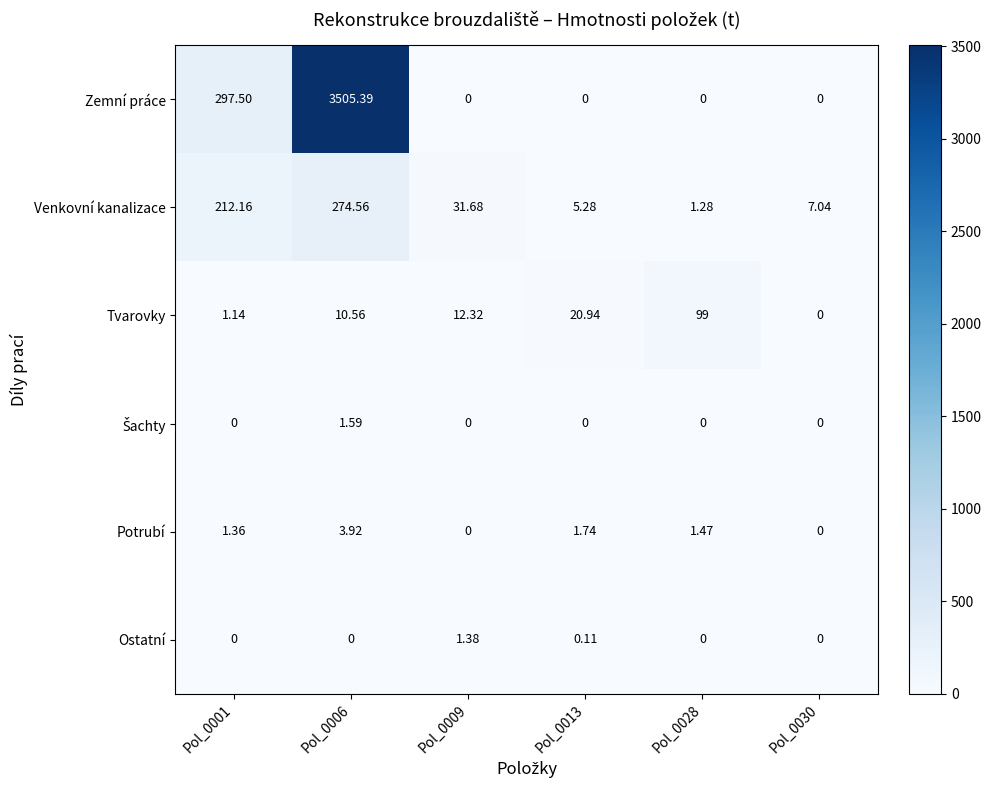

Which series has the widest spread of values?

Zemní práce